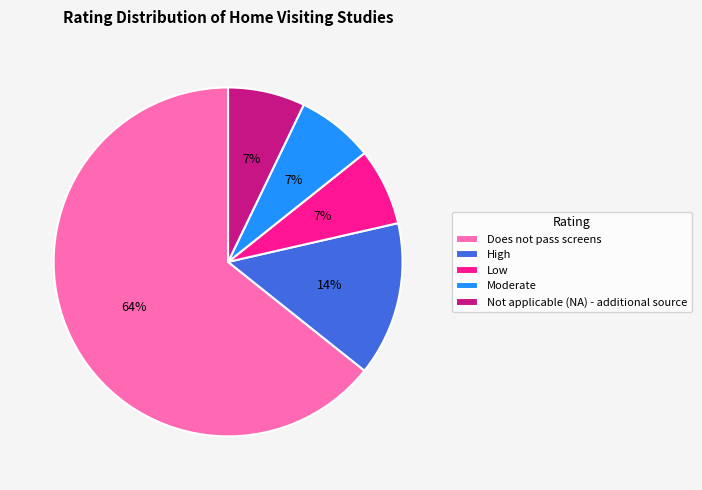

What is the ratio of the value at Low to the value at High?

0.5